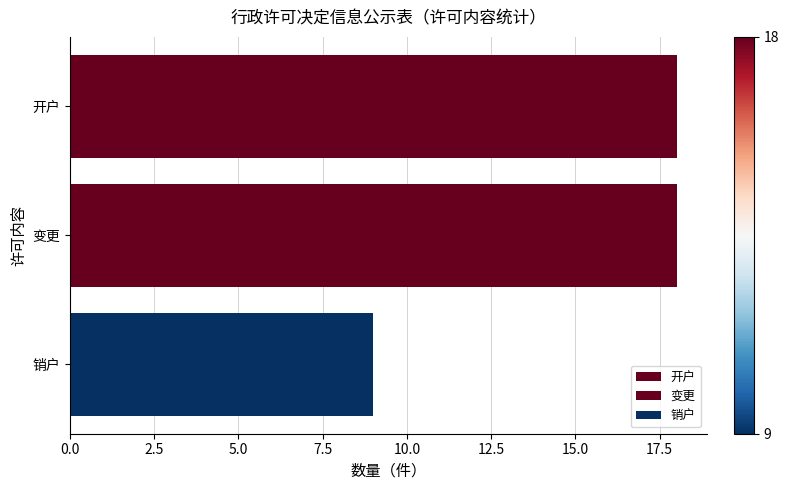

Reading top to bottom, what are all the values shown in this chart?

18	18	9